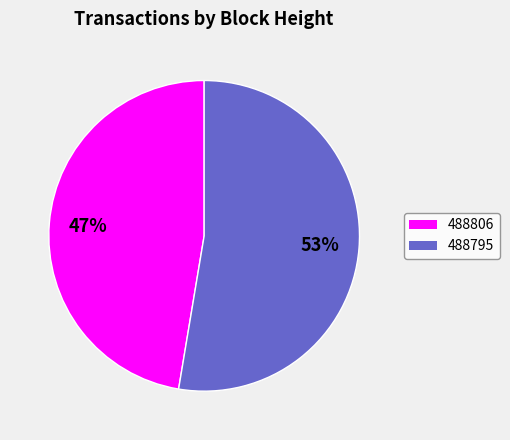

Which category has the biggest portion of the pie?

488795